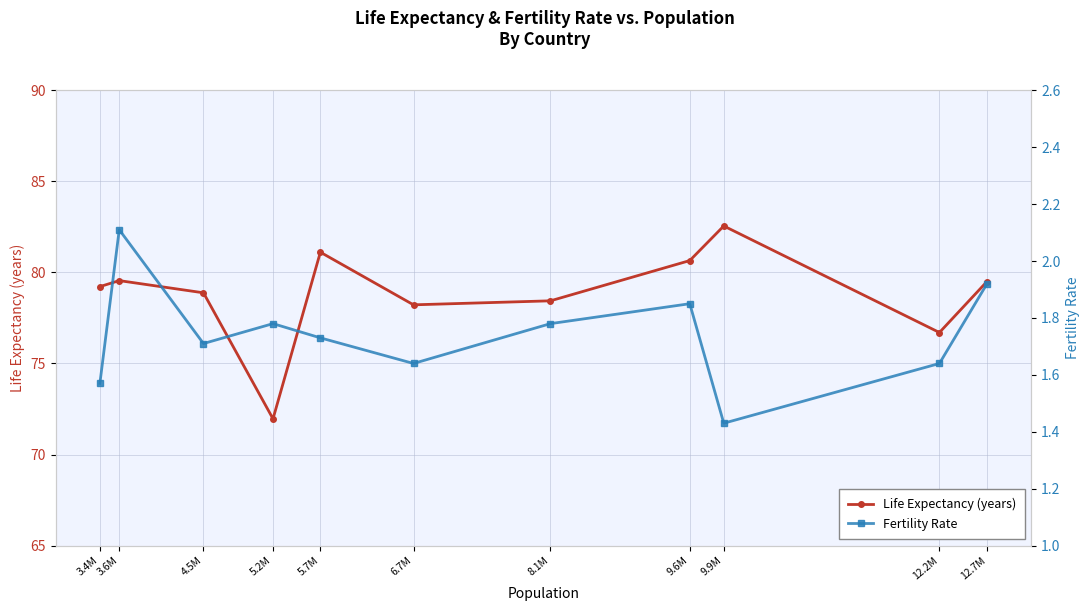

Between 4.5M and 8.1M, which series saw the biggest shift?

Life Expectancy (years)